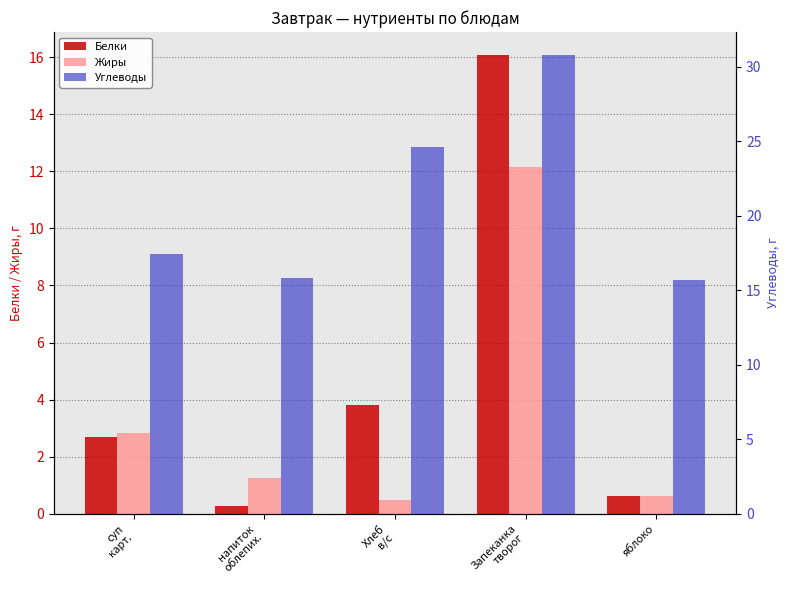

At which label does Белки first exceed 2?

суп
карт.